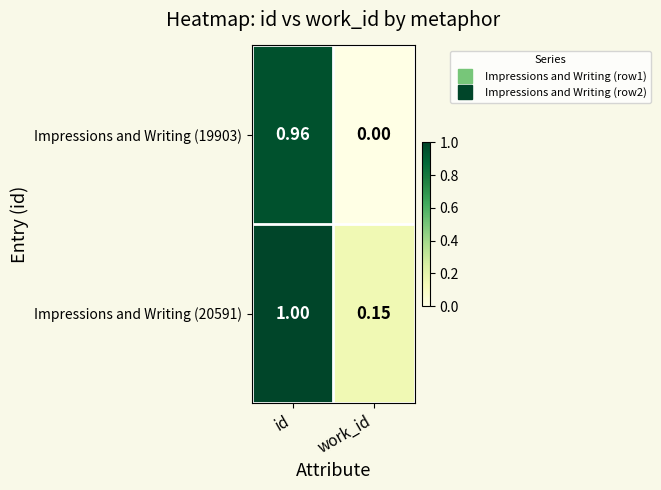

List the series in order of their overall mean, highest first.

Impressions and Writing (20591), Impressions and Writing (19903)